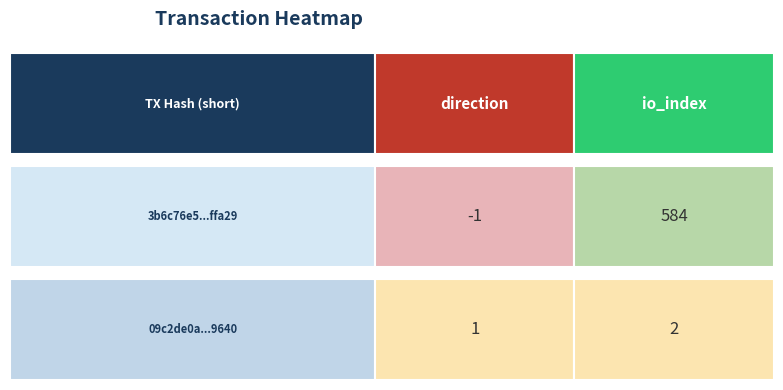

Count the 3b6c76e53e98d6374913a47f657aa1eb58ffa29 values in the range -1 to 584.

2